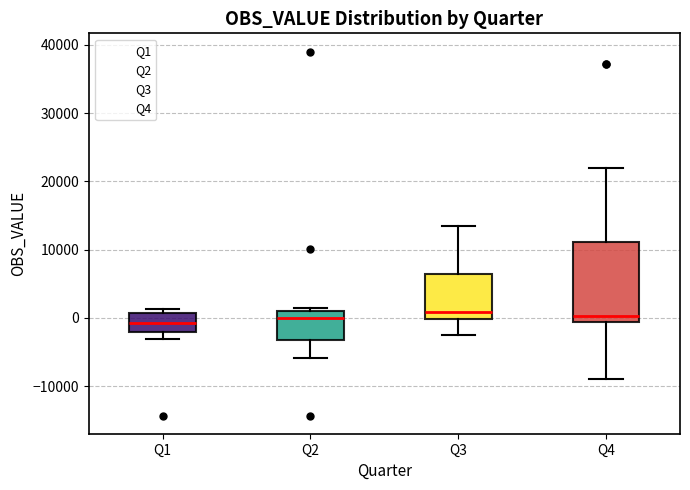

Reading left to right, read every box against the y-axis: the position of its median line, the range the box covers, and the ends of its whiskers. The values are not printed on the chart, so give them approximately, as read against the axis.

Q1: median -1000, box -2000 to 1000, whiskers -3000 to 1000 (just above the box's upper edge)
Q2: median 0, box -3000 to 1000, whiskers -6000 to 2000
Q3: median 1000, box 0 to 6000, whiskers -3000 to 13000
Q4: median 0, box -1000 to 11000, whiskers -9000 to 22000